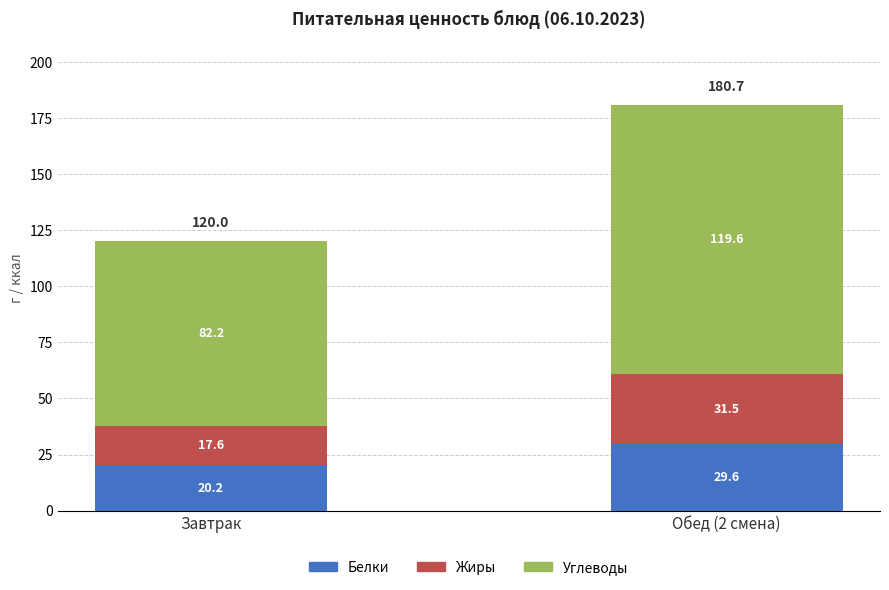

What is the minimum value for Белки?

20.2